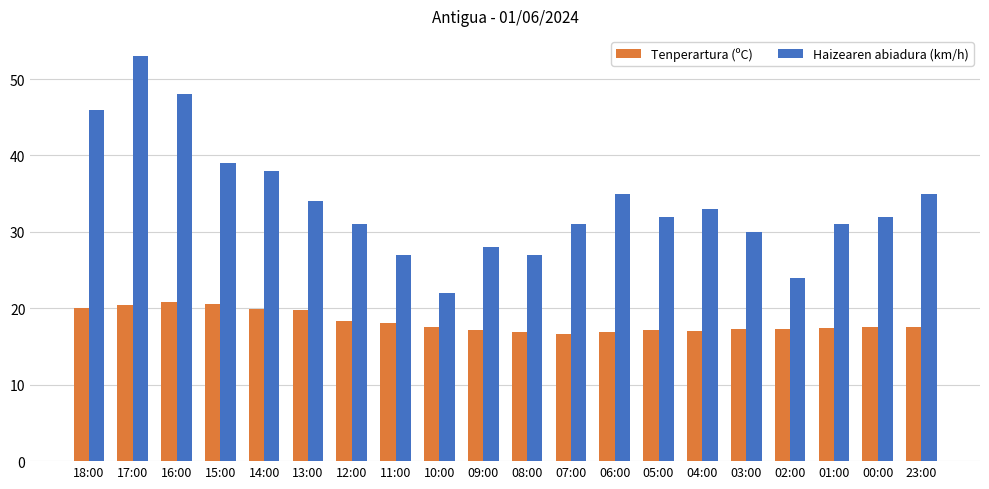

Which series has the largest total across all categories?

Haizearen abiadura (km/h)